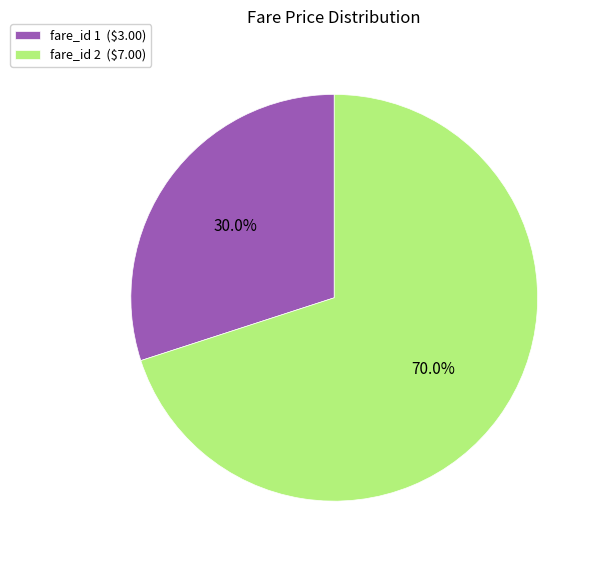

Is there a majority slice in this chart?

Yes